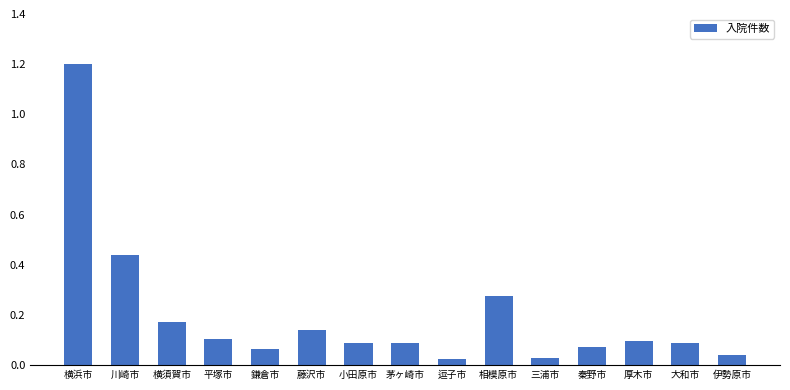

What is the difference between the values at 横浜市 and 秦野市?

1.1